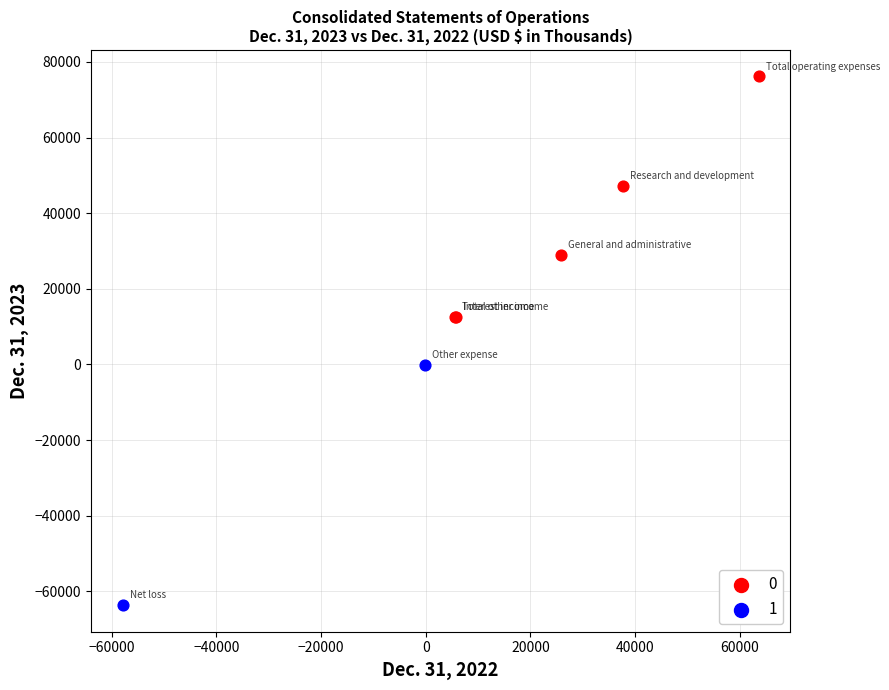

Which series reaches the minimum Y coordinate?

1